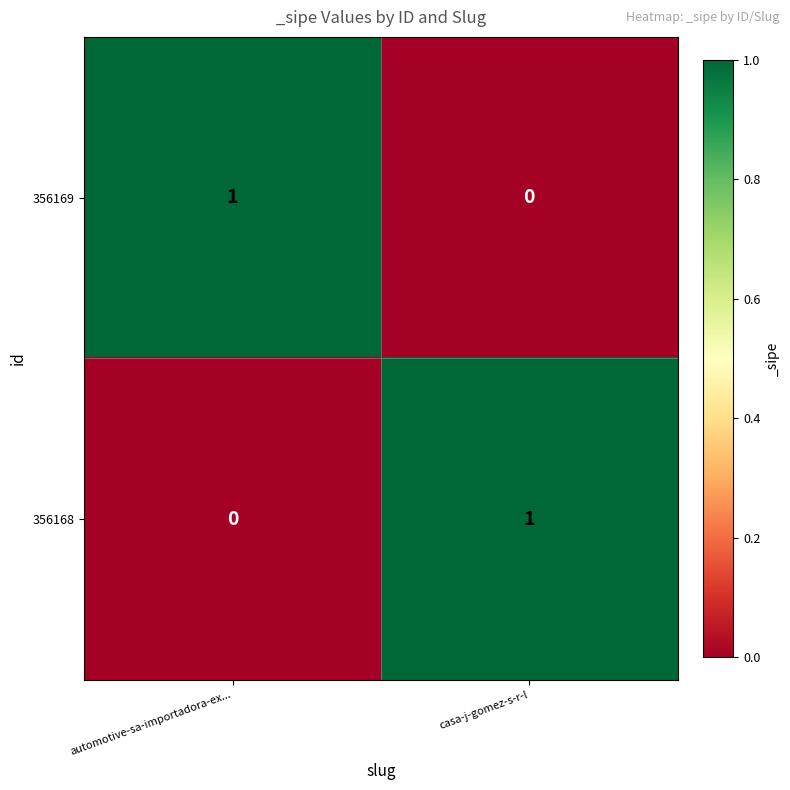

What is the difference between the highest and lowest values at casa-j-gomez-s-r-l?

1